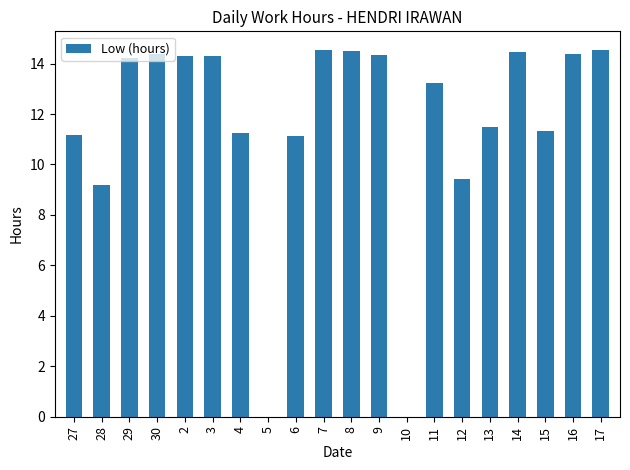

The chart shows a value of 7.6 at 17. True or false?

False